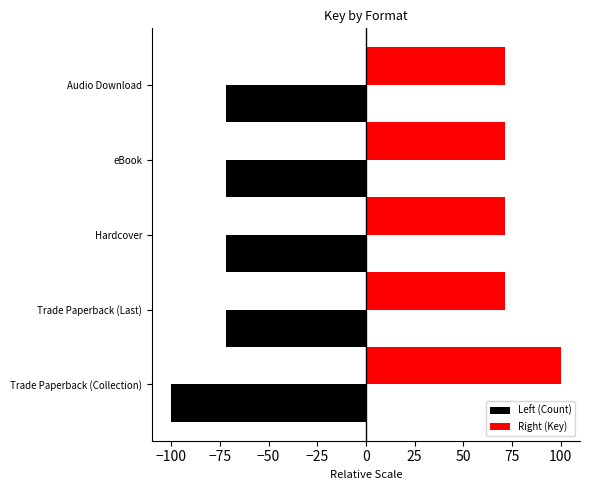

What is the average value of the Left (Count) series?

-77.3